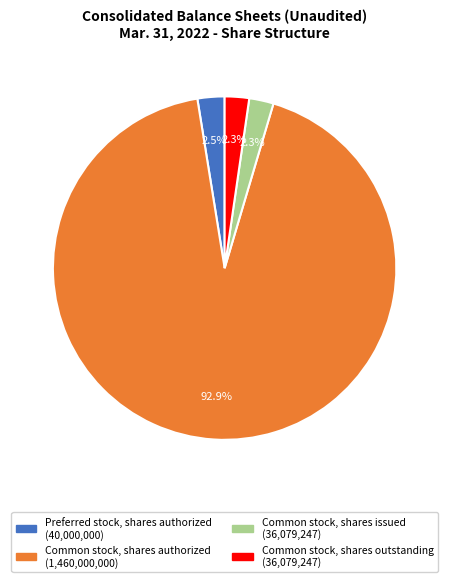

To the nearest percent, what is the difference between the largest and smallest slice percentages?

91%